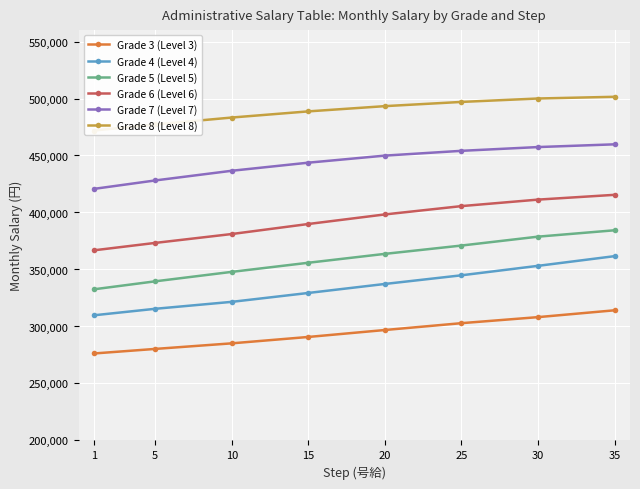

What value does the Grade 4 (Level 4) series have at 30, to the nearest 50?

353200